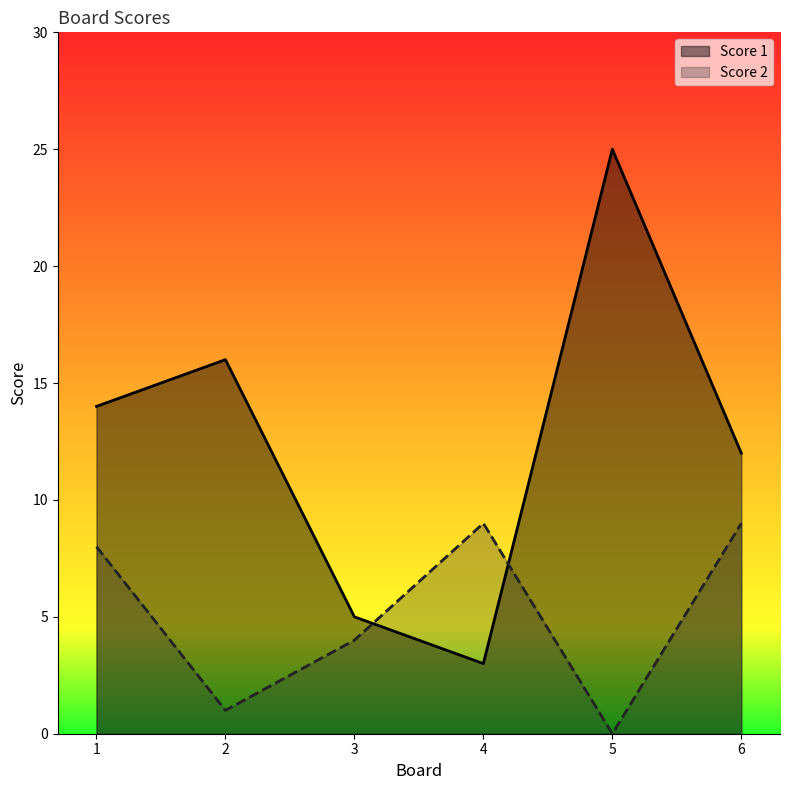

Rank the series by their maximum value, from highest to lowest.

Score 1, Score 2